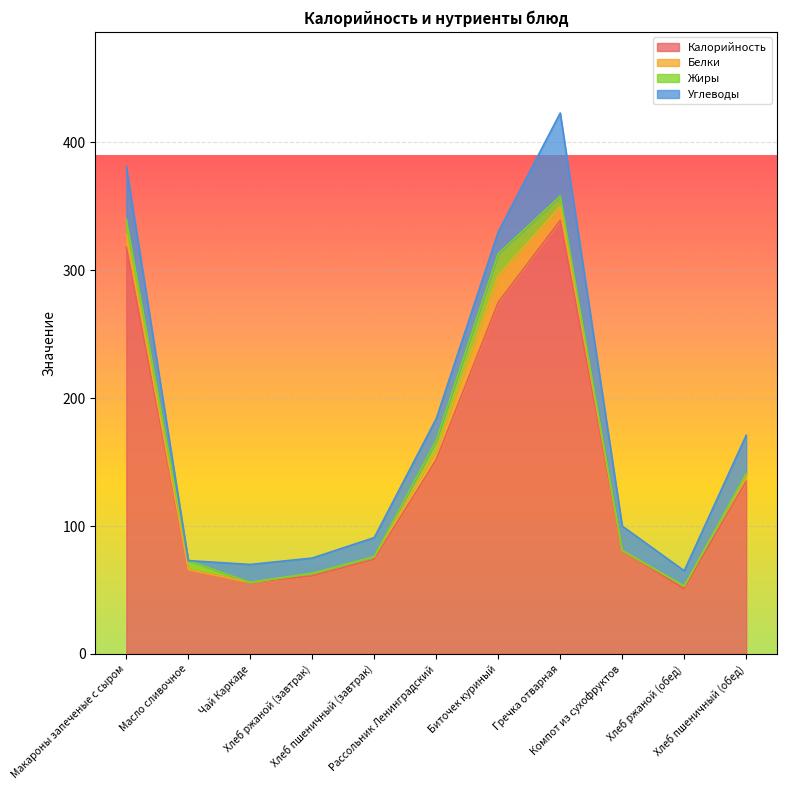

At which label does Калорийность first exceed 81?

Макароны запеченые с сыром